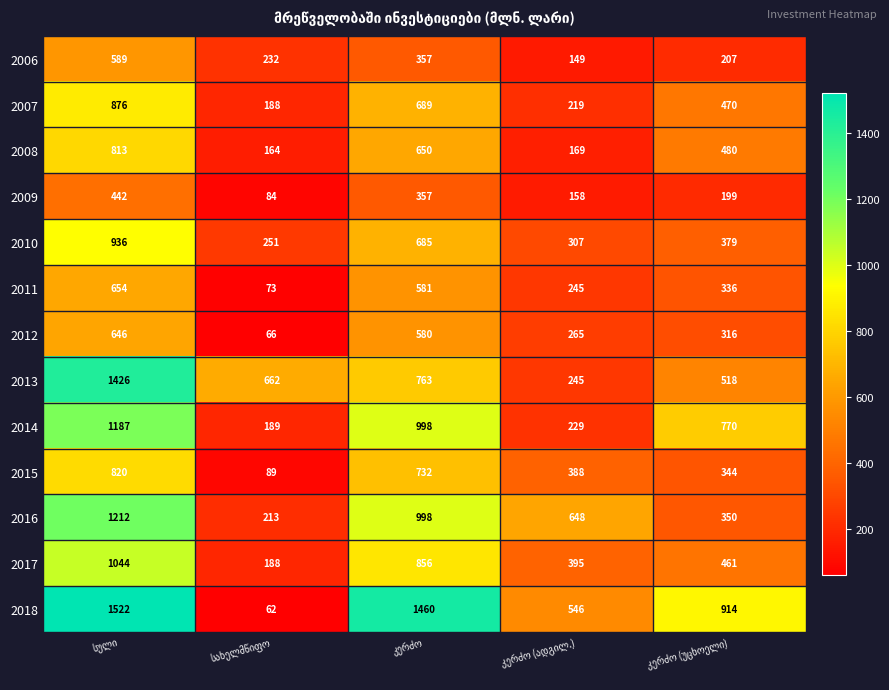

Which series has the widest spread of values?

2018